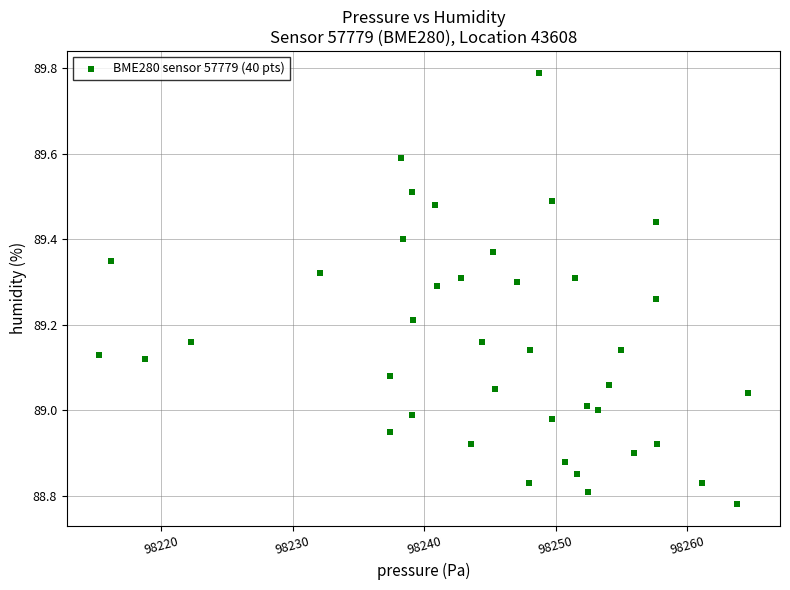

What is the range of X values (max minus min)?

49.3